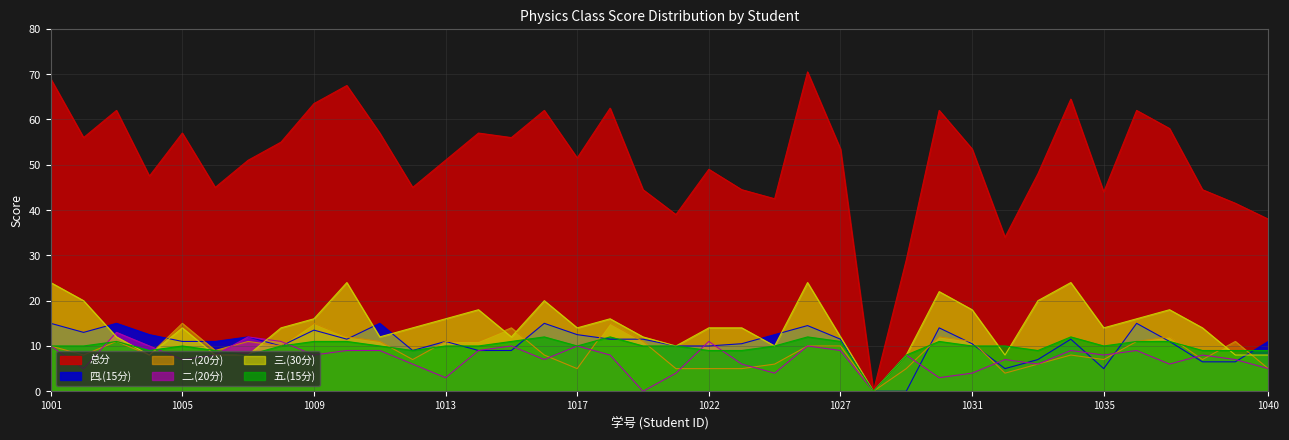

What is the spread (max minus min) of values at 2022081038?

38.0